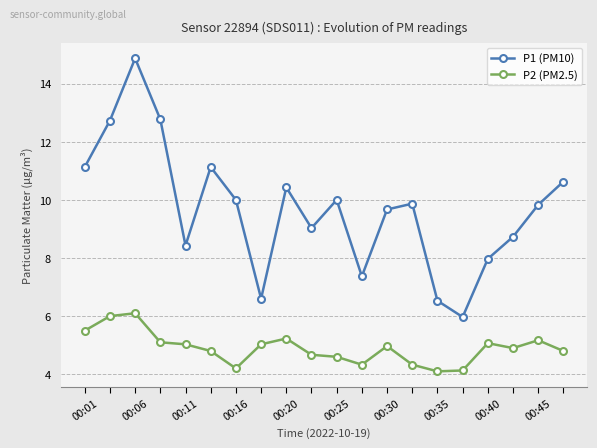

Rank the series by their maximum value, from lowest to highest.

P2 (PM2.5), P1 (PM10)